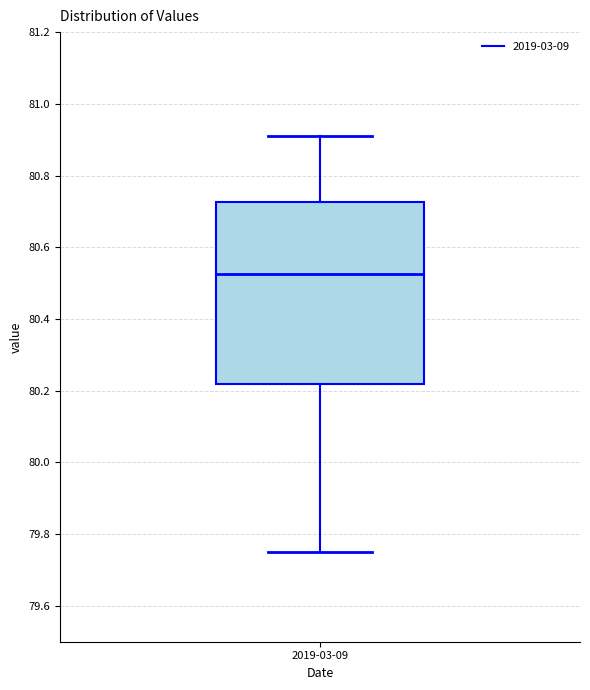

Read this box plot against the y-axis: the position of the median line, the range covered by the box, and the ends of both whiskers. The values are not printed on the chart, so give them approximately, as read against the axis.

median 80.52, box 80.22 to 80.72, whiskers 79.76 to 80.92